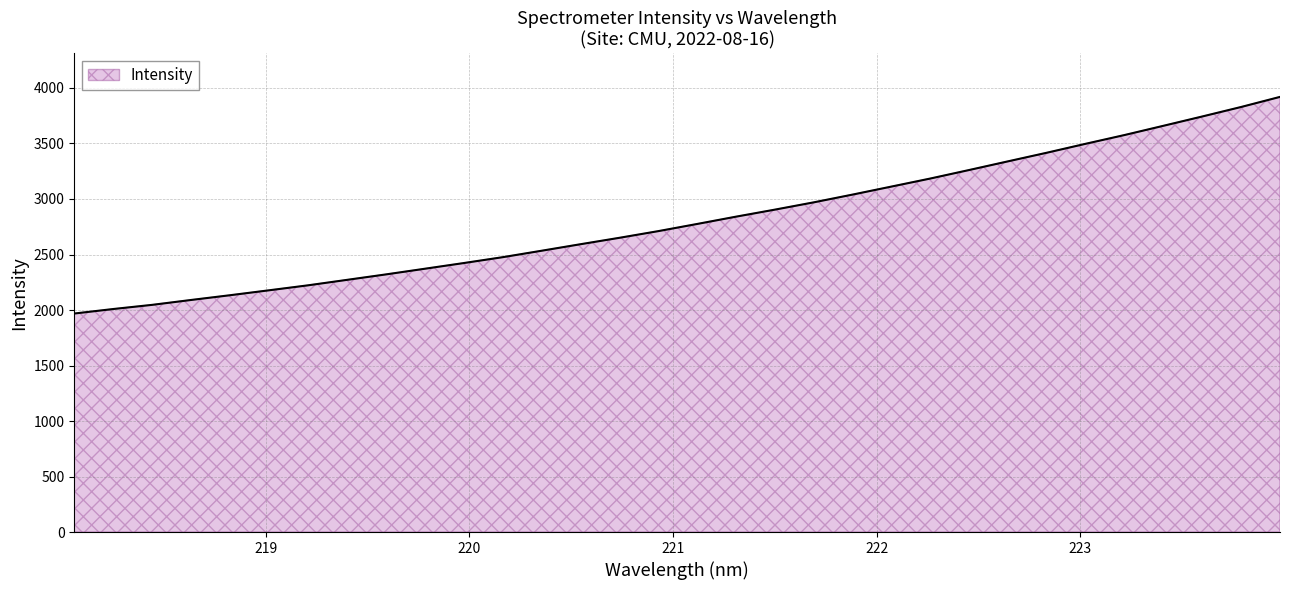

What is the maximum value shown in the chart?

3919.8